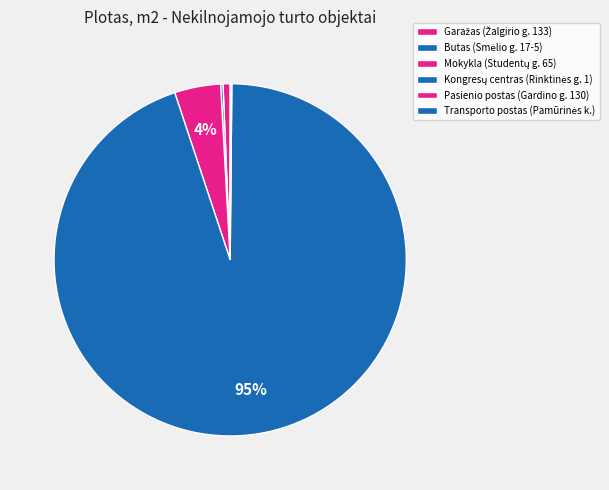

True or false: Transporto postas (Pamūrinės k.) accounts for 1% of the total.

False